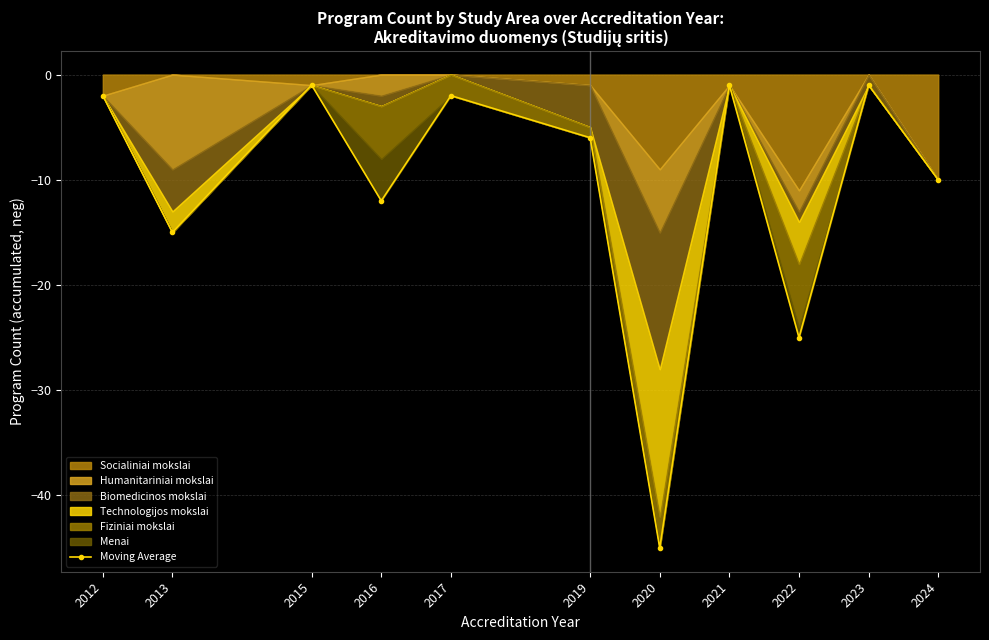

Reading left to right, what are all the values shown in this chart?

2012=-2	2013=-15	2015=-1	2016=-12	2017=-2	2019=-6	2020=-45	2021=-1	2022=-25	2023=-1	2024=-10